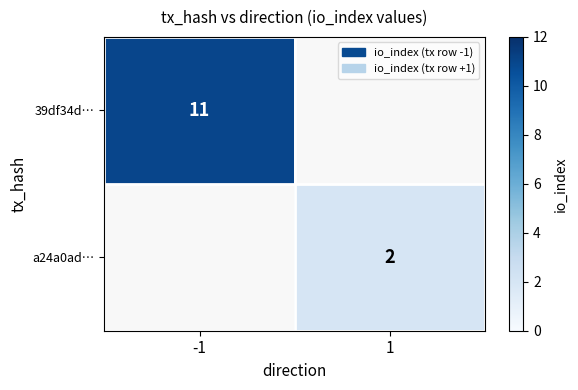

At how many categories does at least one series exceed 8?

1